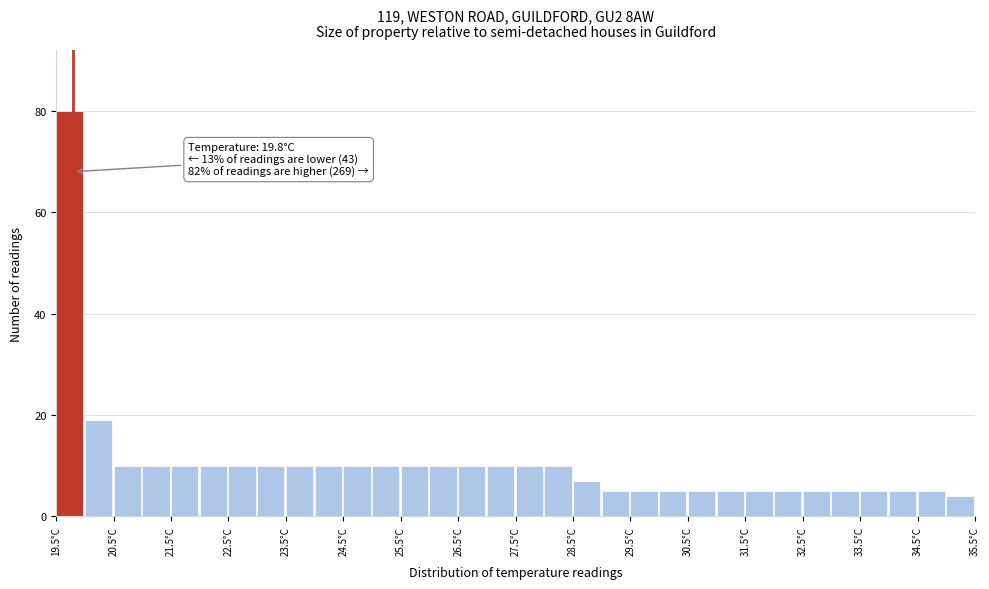

Which range on the x-axis has the tallest bar?

19.5 to 20.0